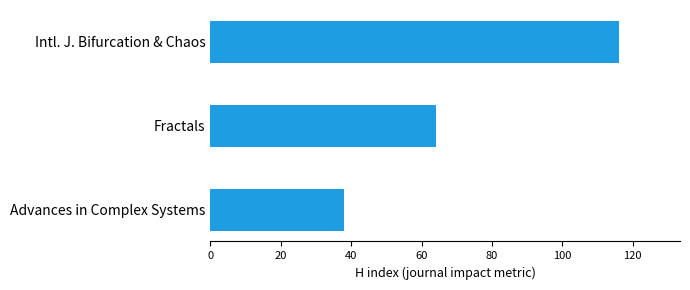

What is the minimum value shown in the chart?

38